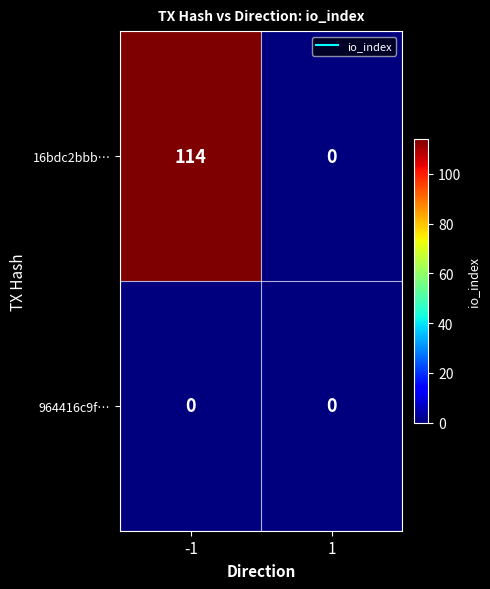

Count the number of data series in this chart.

2